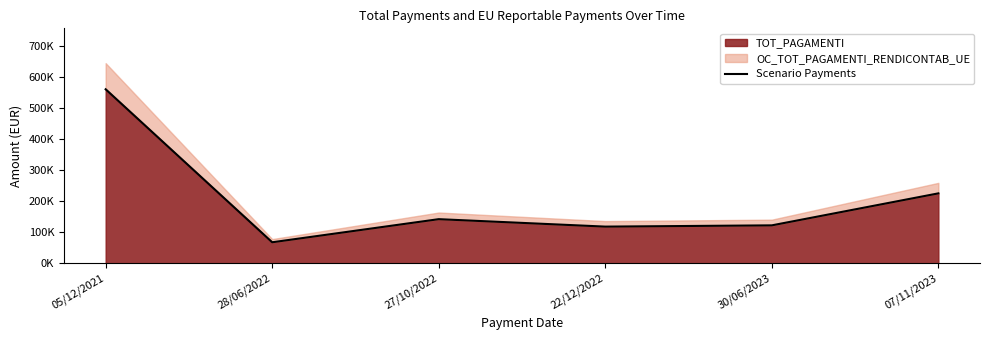

What is the label of the 2nd point from the left?

28/06/2022